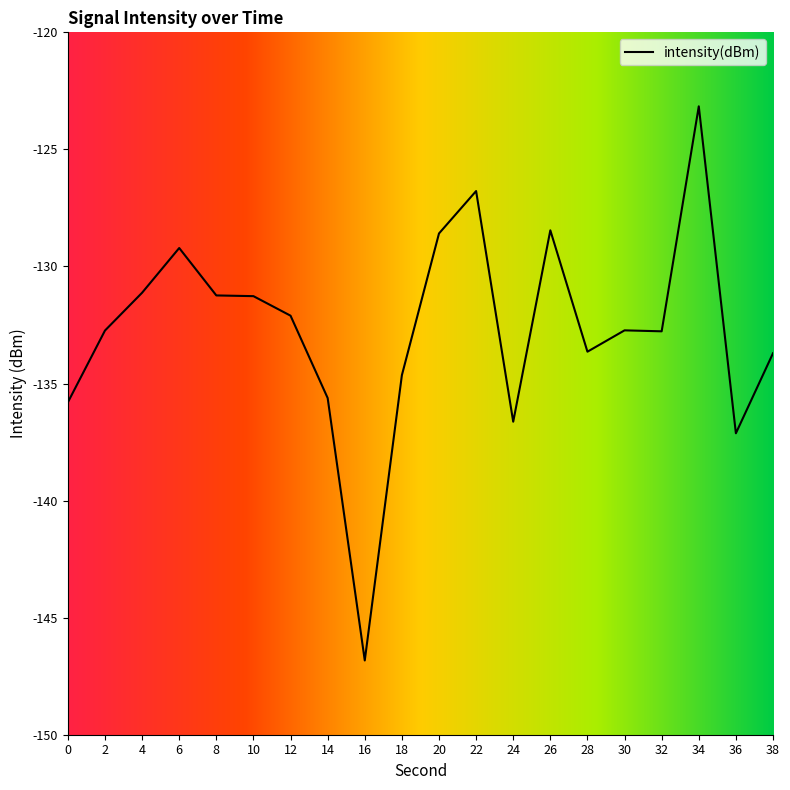

What is the change in value from 32 to 34?

+9.6